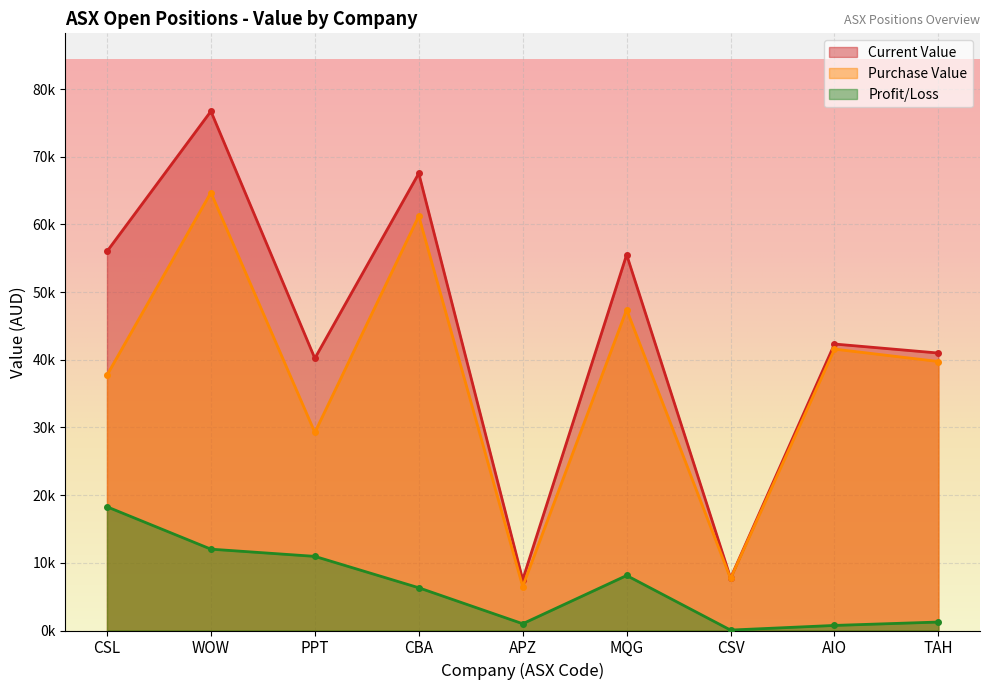

What position from the left is APZ?

5